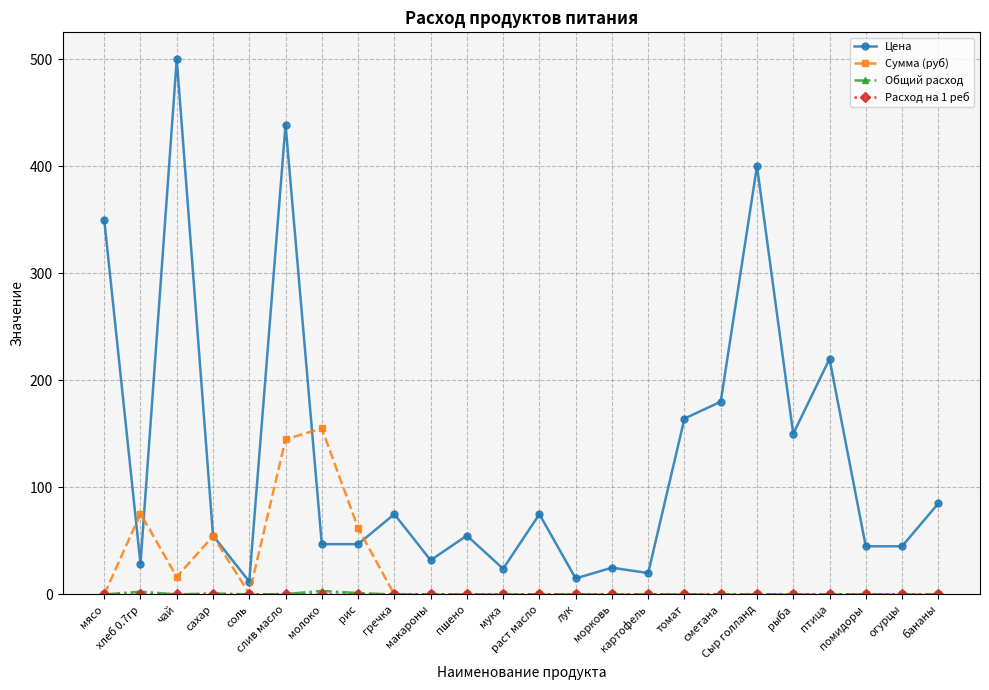

Which series has the largest total across all categories?

Цена